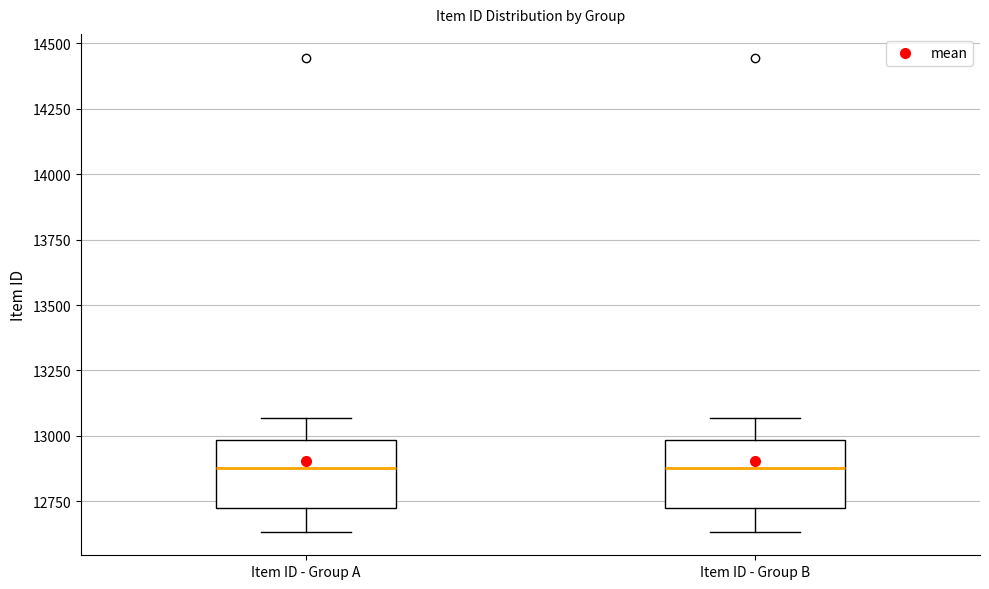

Where is the upper edge of the box for Item ID - Group B on the y-axis? The values are not printed on the chart, so give them approximately, as read against the axis.

13000